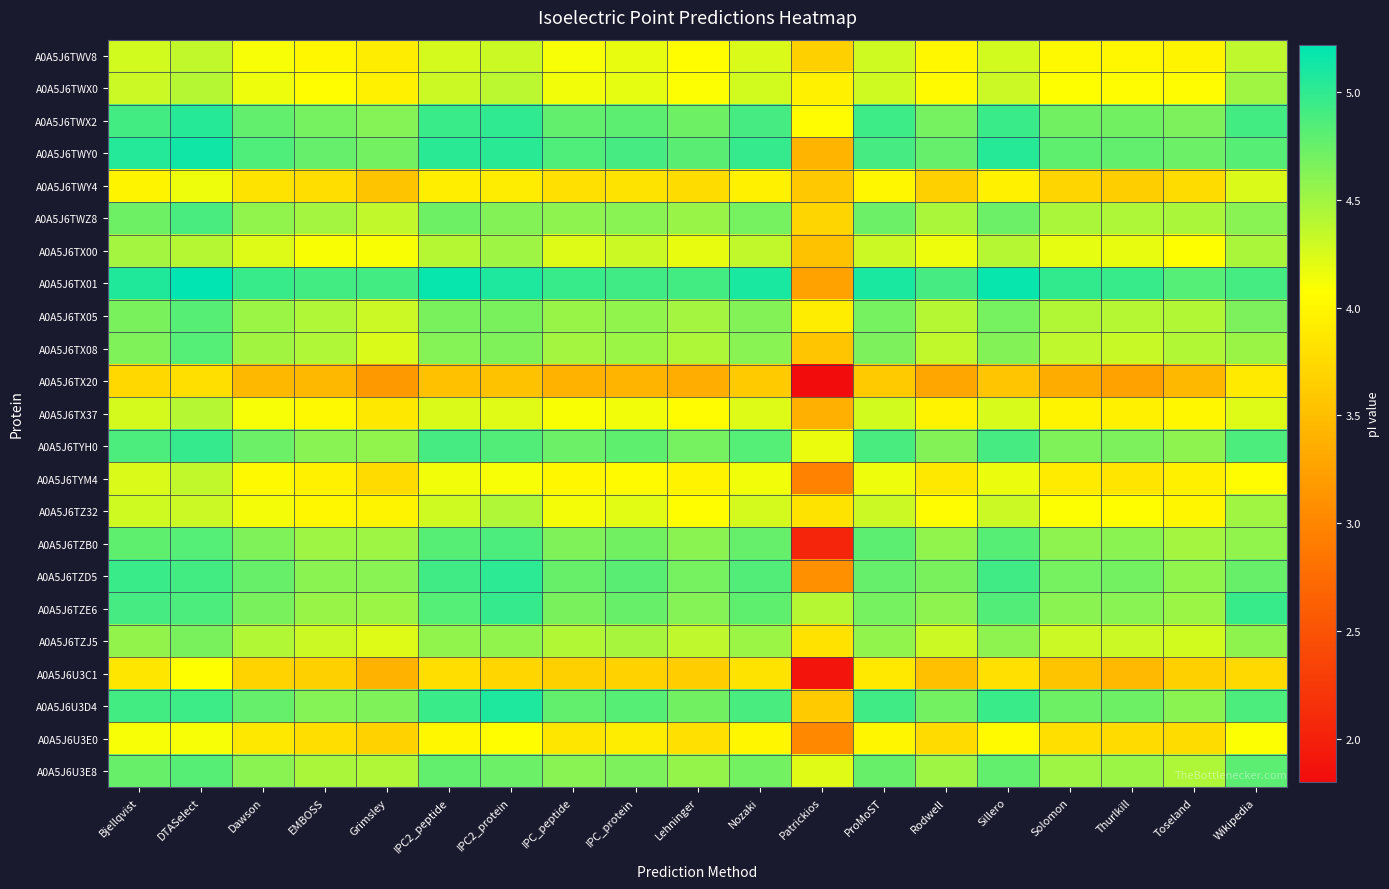

What is the total value across all series at Bjellqvist?

104.4